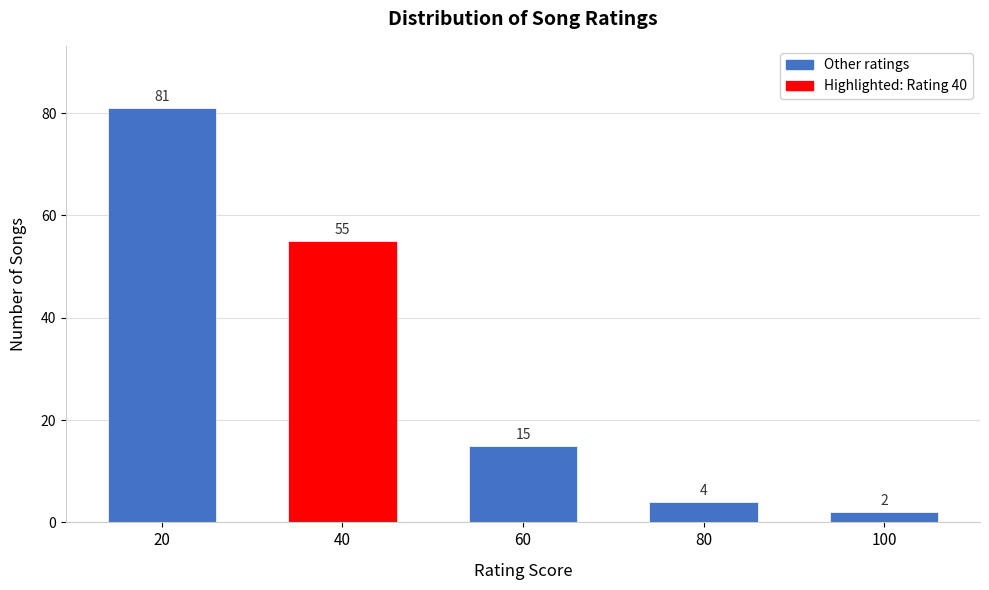

Reading left to right, list all the values displayed in this chart.

81	55	15	4	2